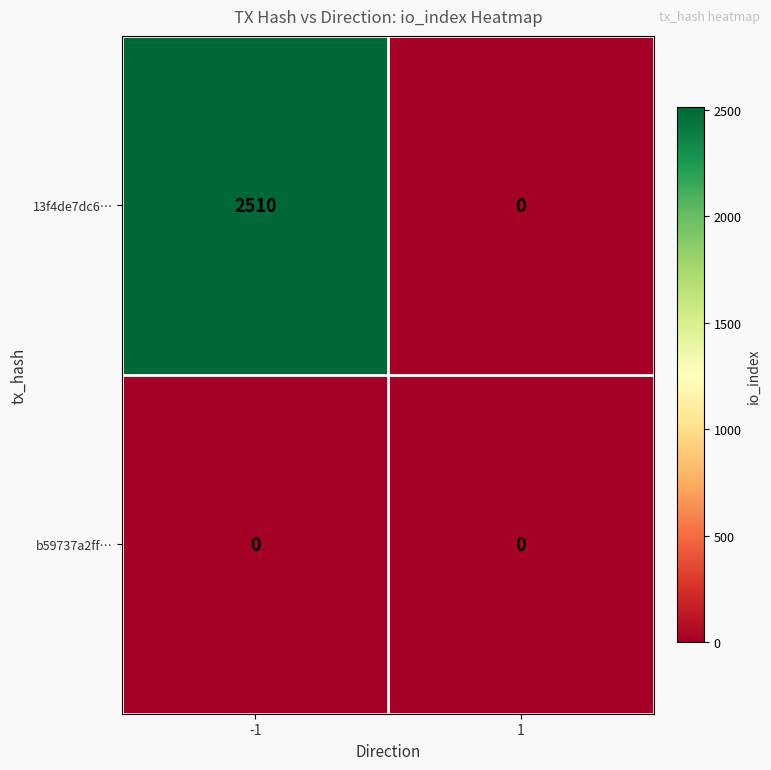

Which series has the largest range (max minus min)?

13f4de7dc6…